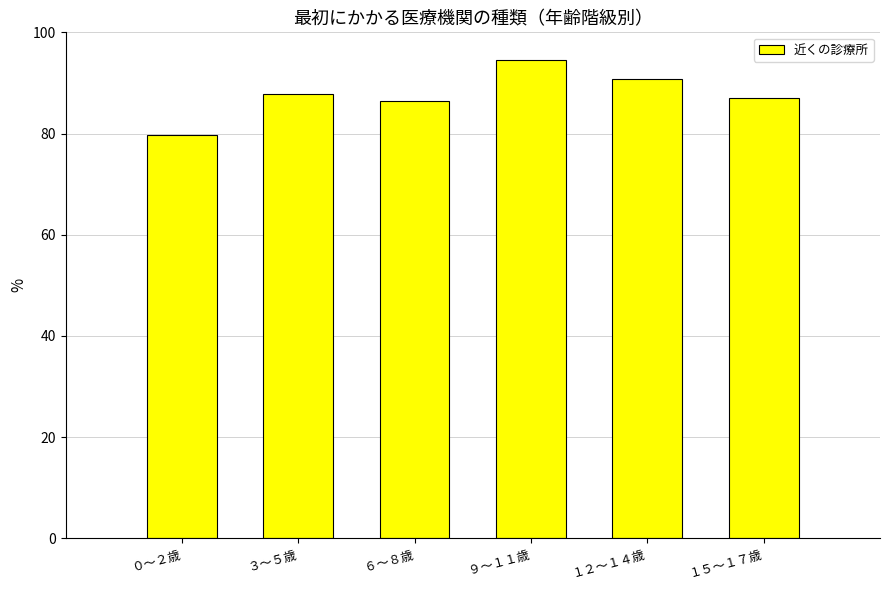

What is the change in value from ９～１１歳 to １５～１７歳?

-7.5